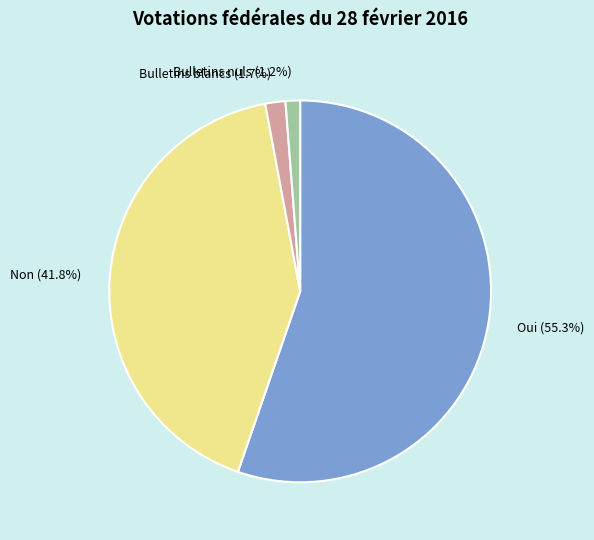

To the nearest percent, what percentage of the pie is Non?

42%